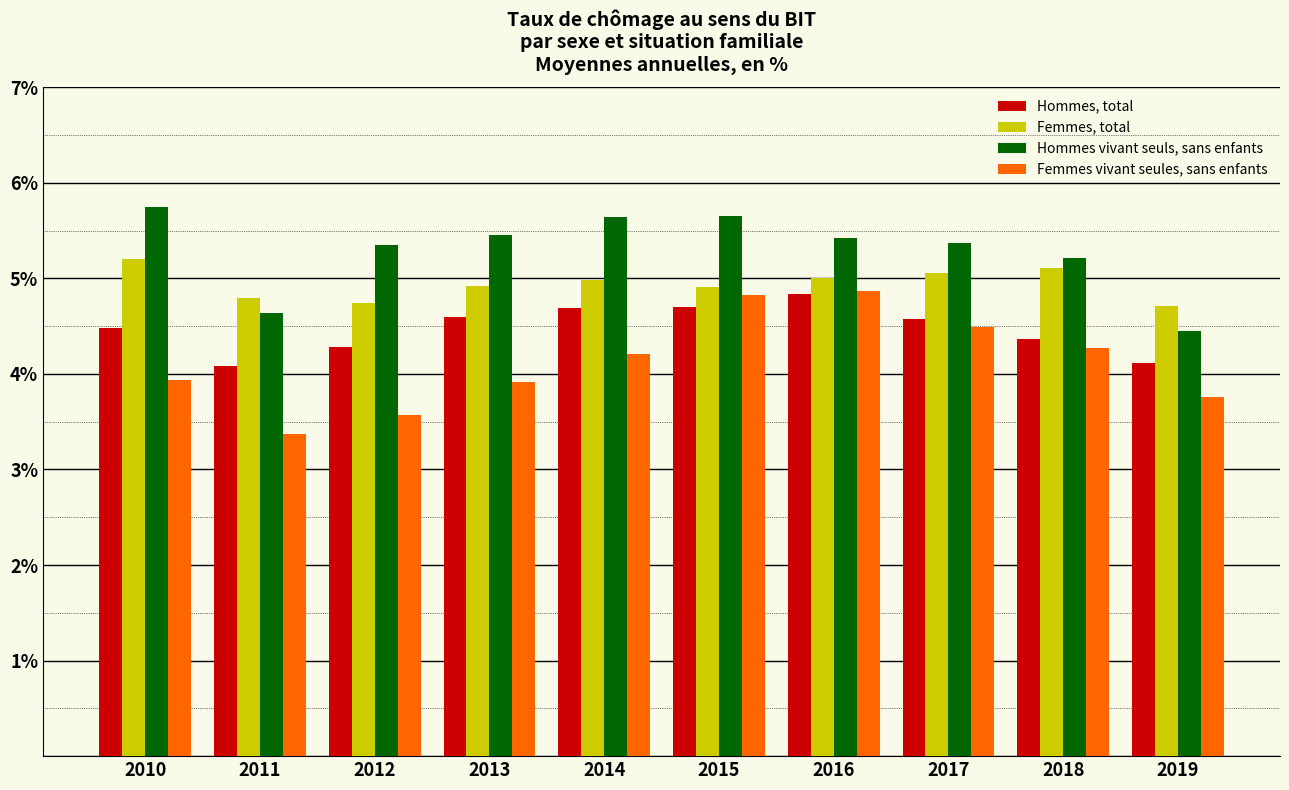

Which series has the widest spread of values?

Femmes vivant seules, sans enfants